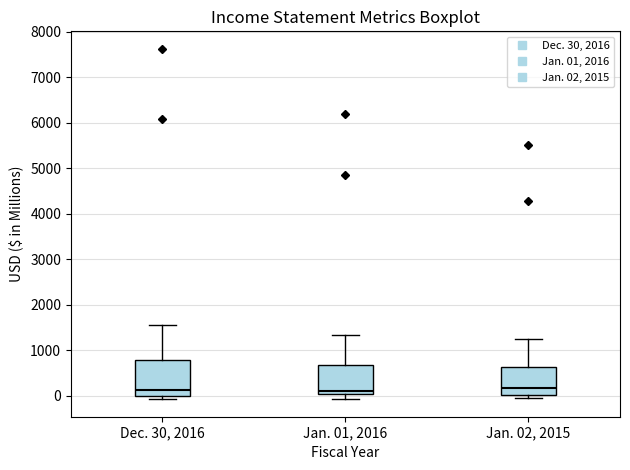

Reading left to right, read every box against the y-axis: the position of its median line, the range the box covers, and the ends of its whiskers. The values are not printed on the chart, so give them approximately, as read against the axis.

Dec. 30, 2016: median 100, box 0 to 800, whiskers -100 to 1500
Jan. 01, 2016: median 100, box 0 to 700, whiskers -100 to 1300
Jan. 02, 2015: median 200, box 0 to 600, whiskers 0 (just below the box's lower edge) to 1200